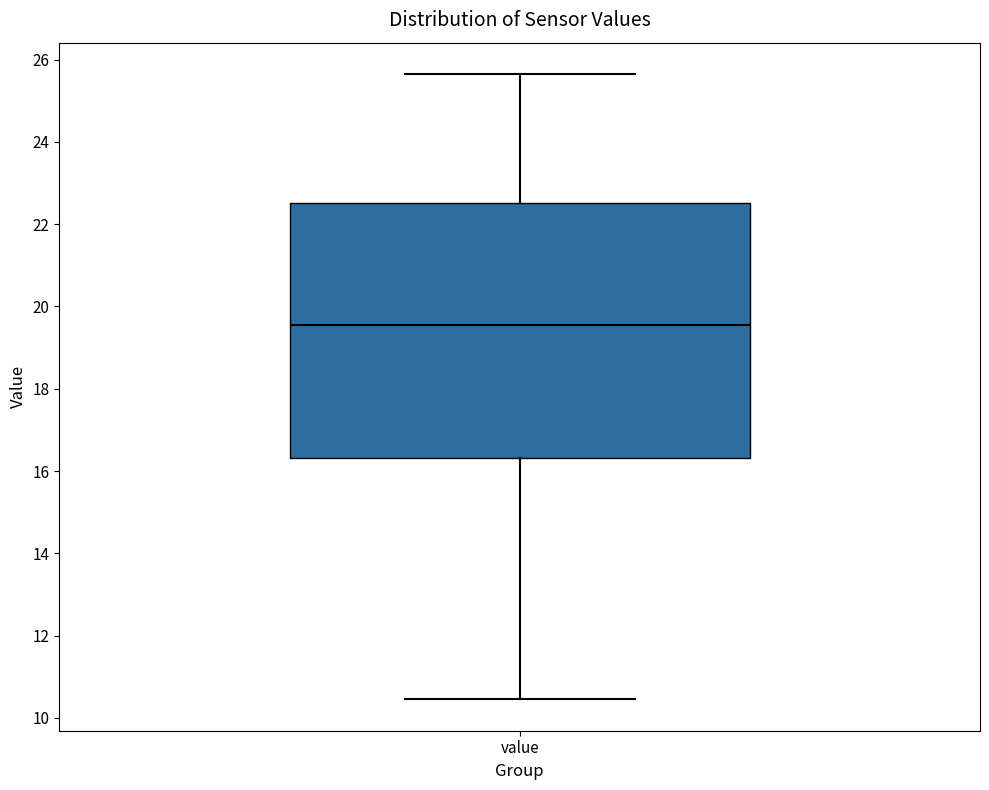

Read this box plot against the y-axis: the position of the median line, the range covered by the box, and the ends of both whiskers. The values are not printed on the chart, so give them approximately, as read against the axis.

median 19.6, box 16.4 to 22.6, whiskers 10.4 to 25.6